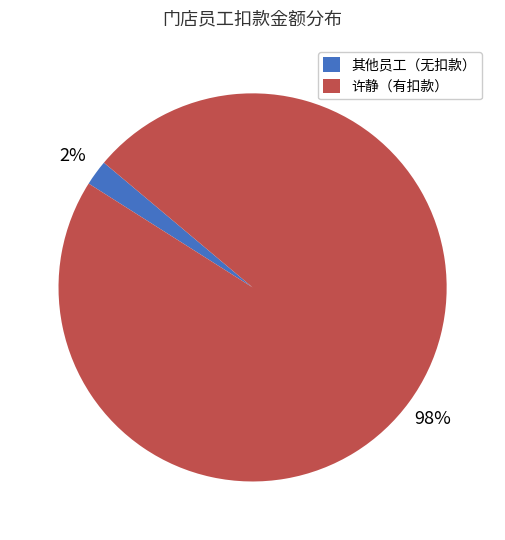

To the nearest percent, what is the difference between the largest and smallest slice percentages?

96%